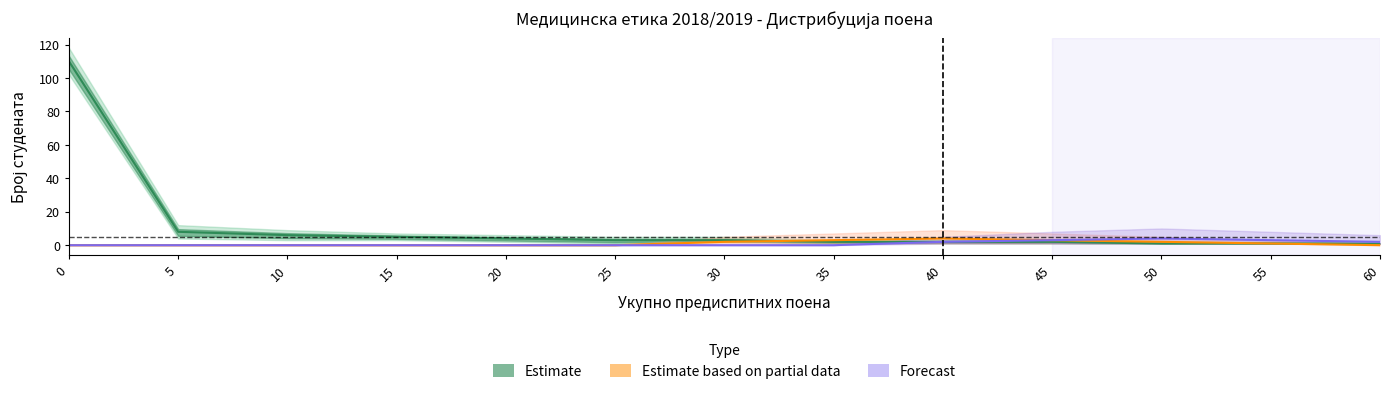

What are all the series names shown in the legend?

Estimate, Estimate based on partial data, Forecast